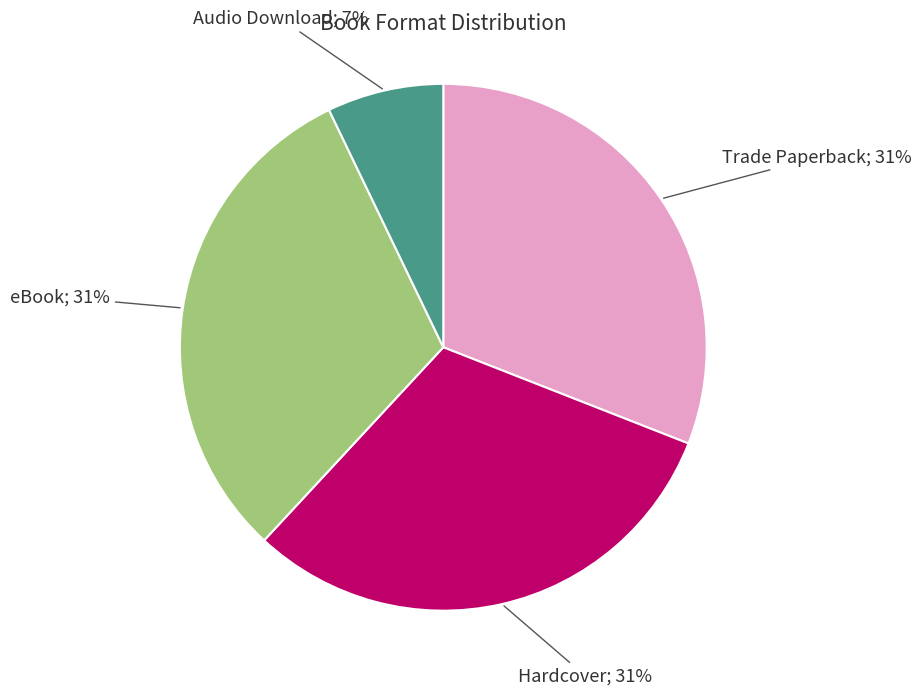

To the nearest percent, what is the average slice percentage?

25%